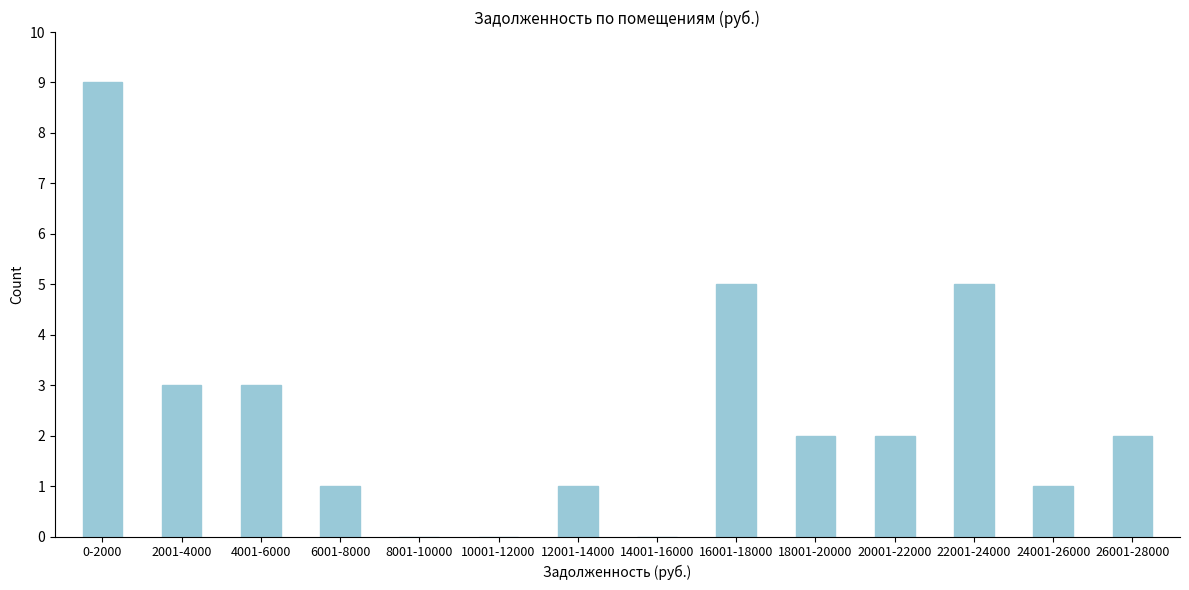

Reading left to right, list all the values displayed in this chart.

0-2000=9	2001-4000=3	4001-6000=3	6001-8000=1	8001-10000=0	10001-12000=0	12001-14000=1	14001-16000=0	16001-18000=5	18001-20000=2	20001-22000=2	22001-24000=5	24001-26000=1	26001-28000=2